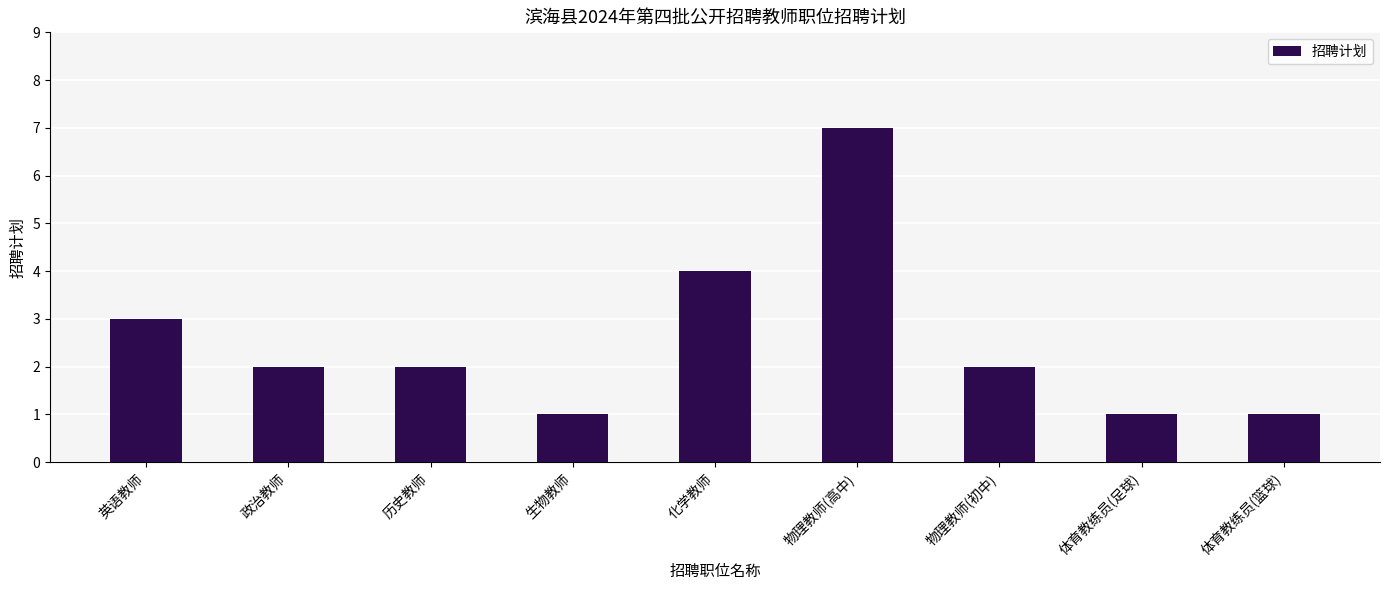

Is it true that the value at 物理教师(高中) is 3?

False